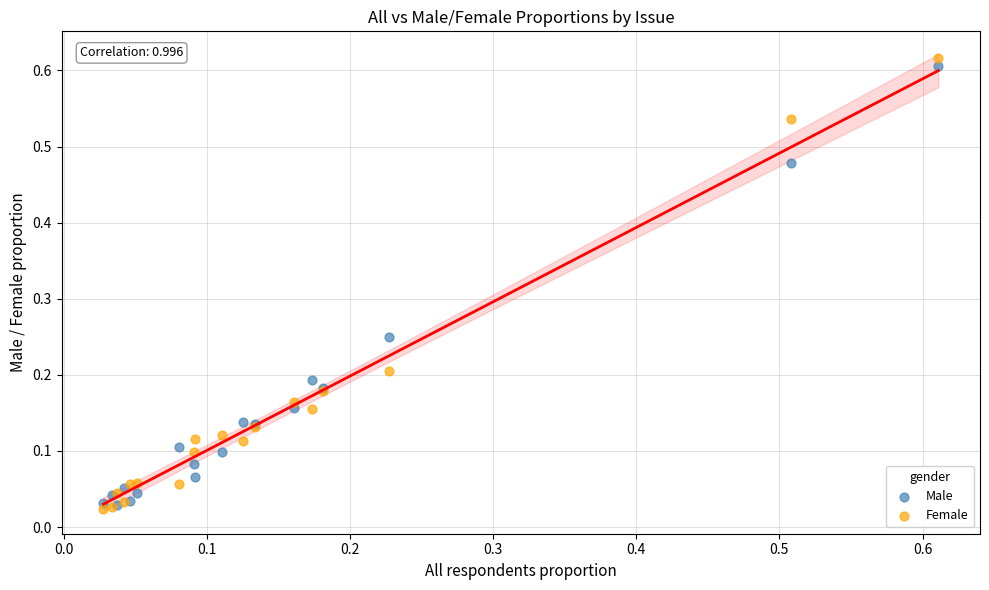

What are all the series names shown in the legend?

Male, Female